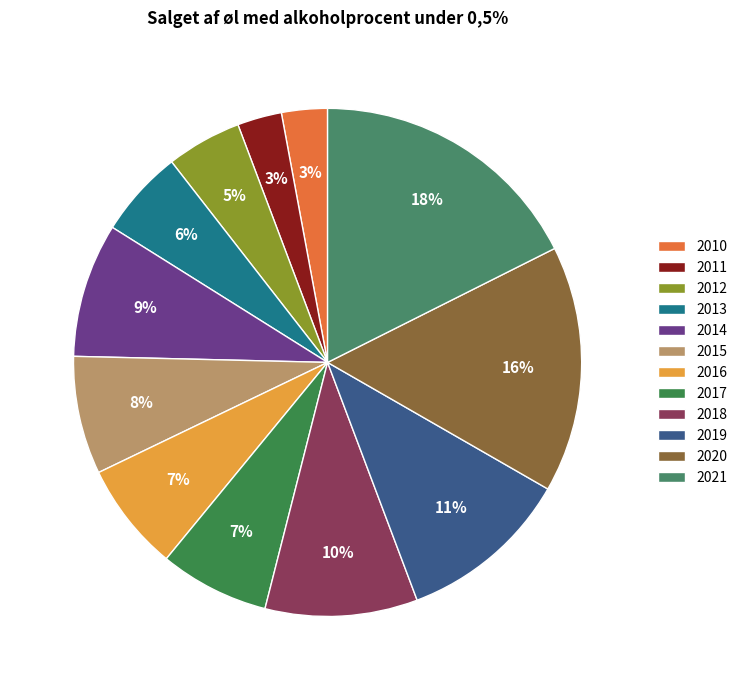

The 2020 slice represents 16% of the pie. True or false?

True